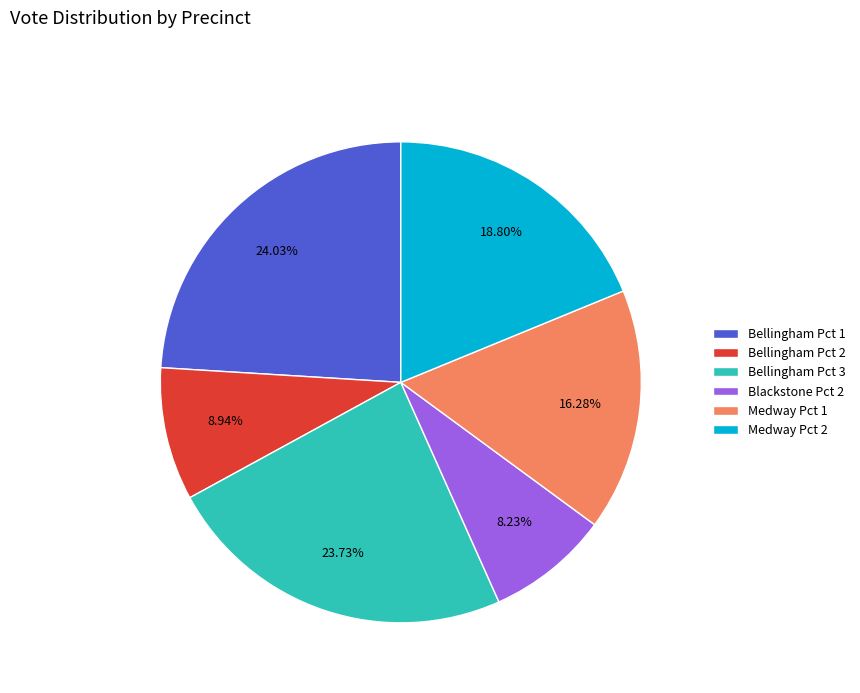

What is the ratio of the value at Bellingham Pct 3 to the value at Bellingham Pct 2?

2.7